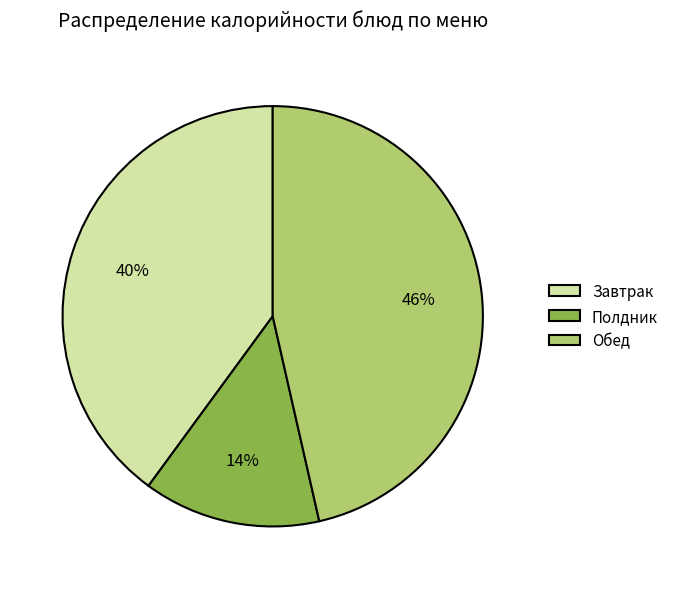

Is Завтрак the majority of the pie?

No